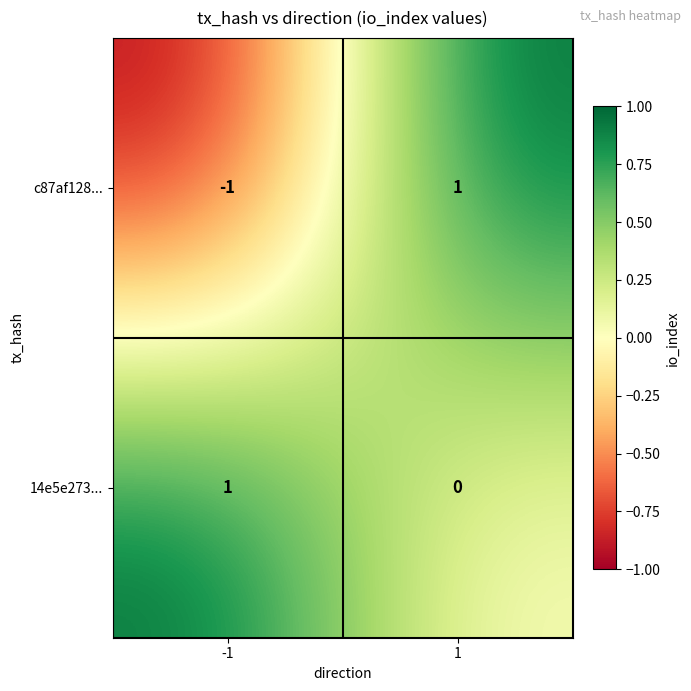

The value of c87af128... at -1 is -1. True or false?

True